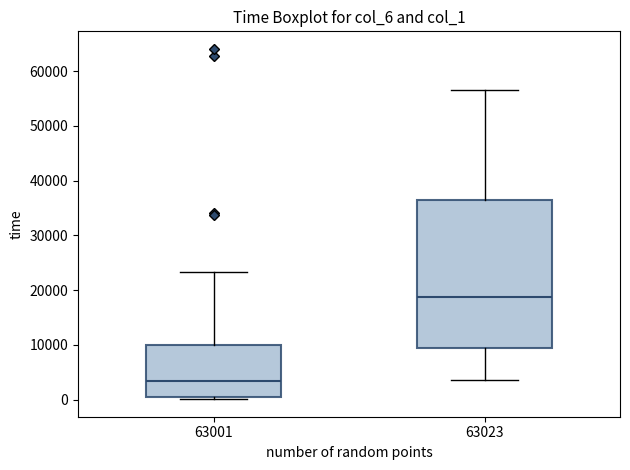

Comparing the boxes themselves (not the whiskers), which one is the tallest?

63023